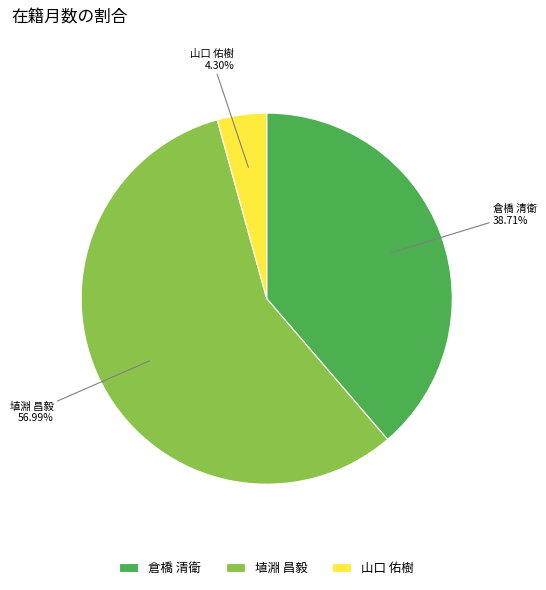

Approximately how many times larger is the value at 埴淵 昌毅 compared to 倉橋 清衛?

1.5